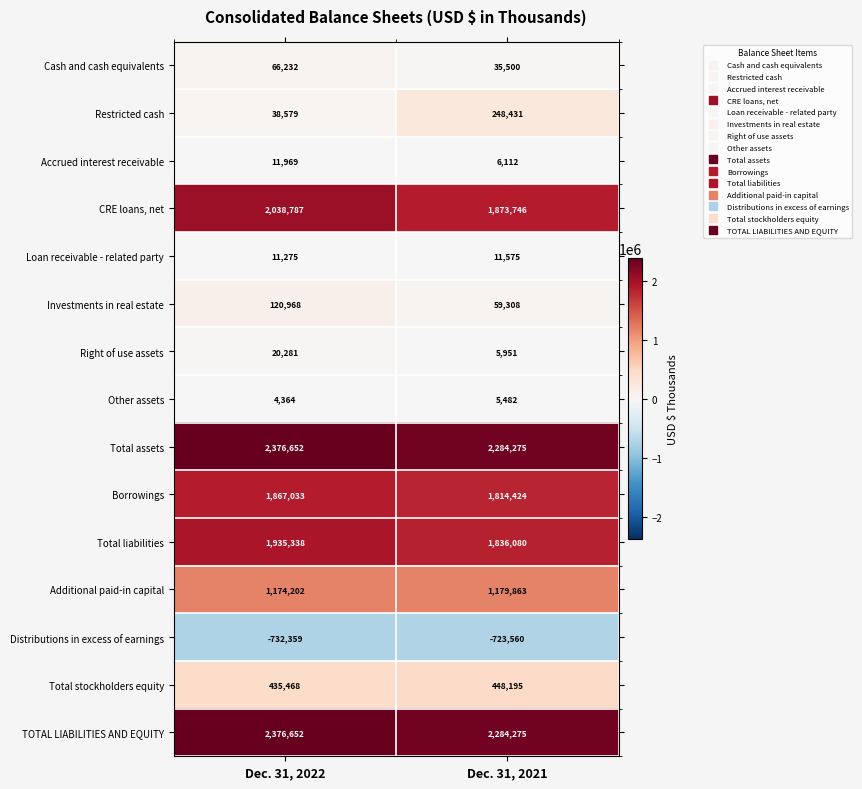

Is it true that Accrued interest receivable equals 9236 at Dec. 31, 2021?

False